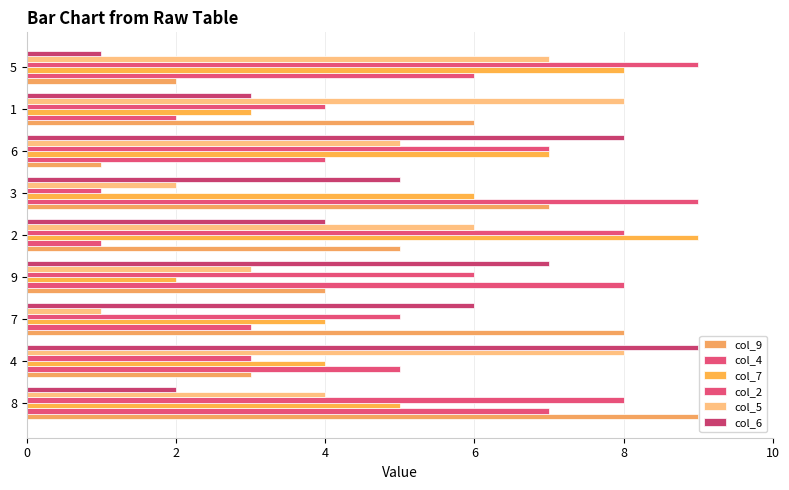

How many data points does each series have?

9